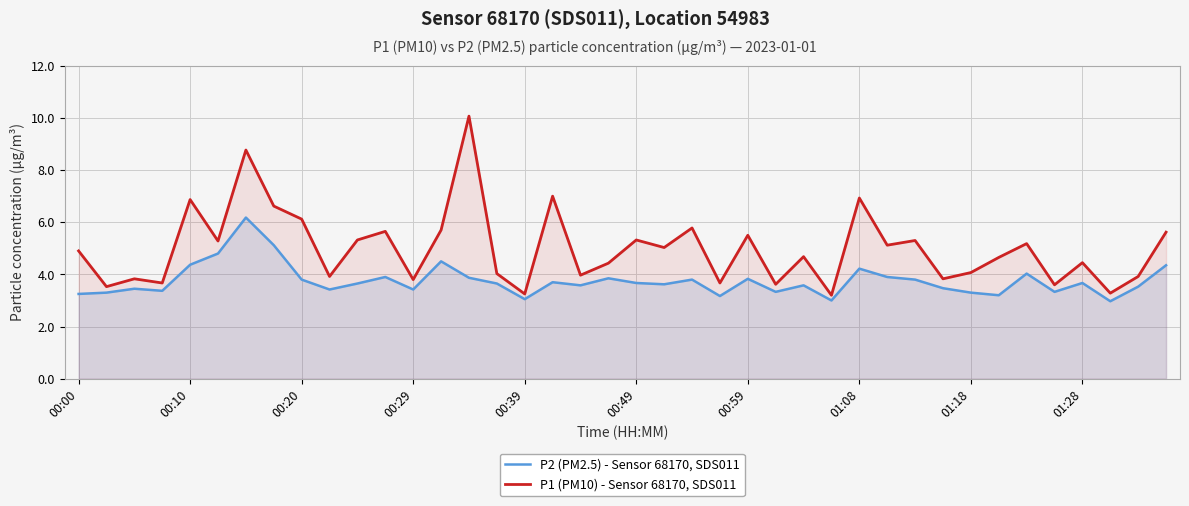

What is the maximum value for P2 (PM2.5) - Sensor 68170, SDS011?

6.2